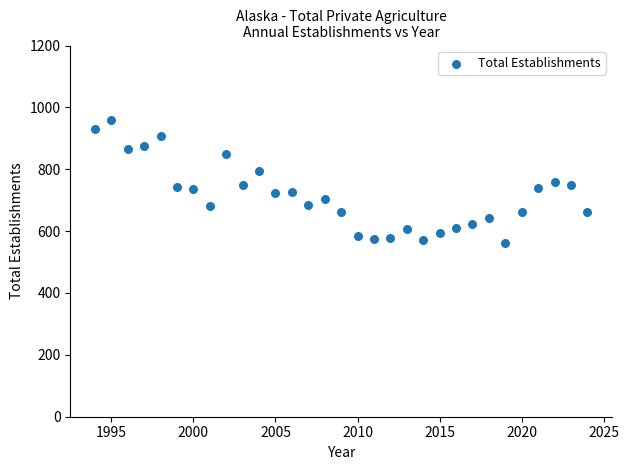

What is the range of Y values (max minus min)?

397